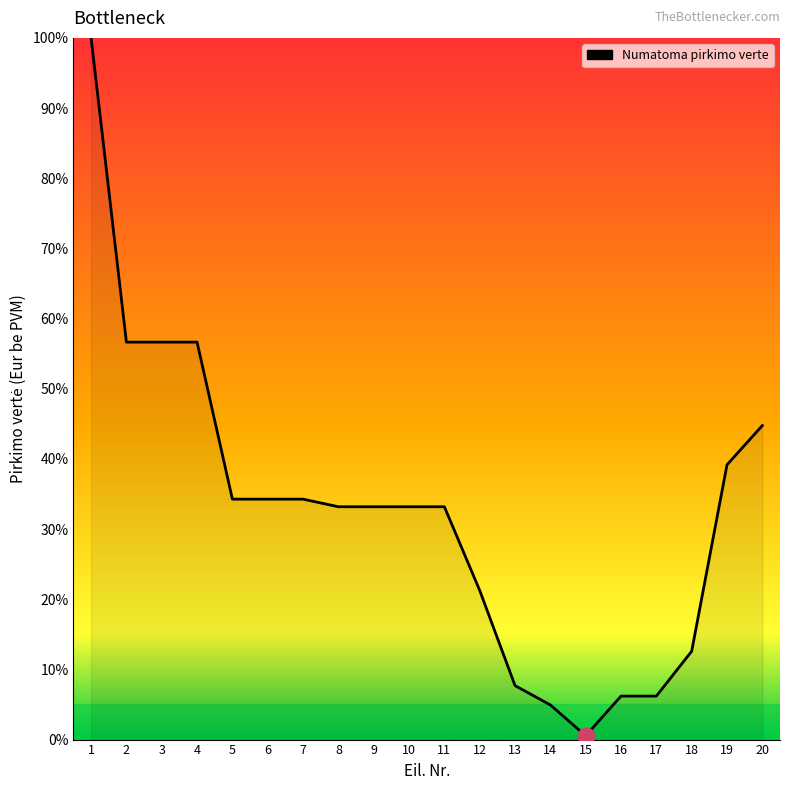

Does the chart display data point markers on the line(s)?

No